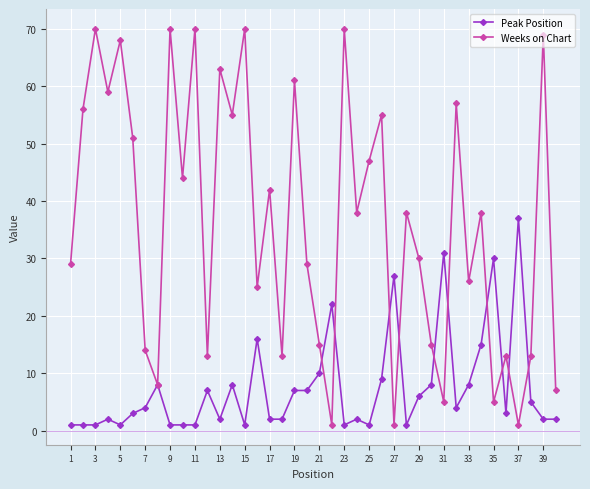

In Weeks on Chart, how many points are higher than both neighbors (excluding endpoints)?

15